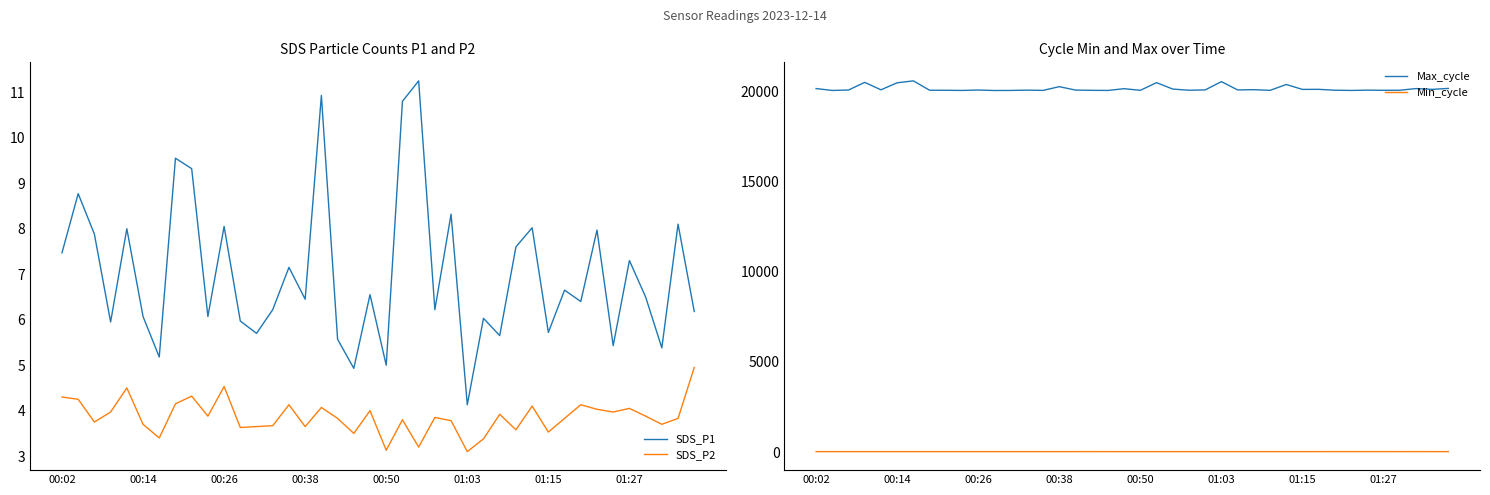

True or false: SDS_P2 and SDS_P1 intersect in this chart.

False